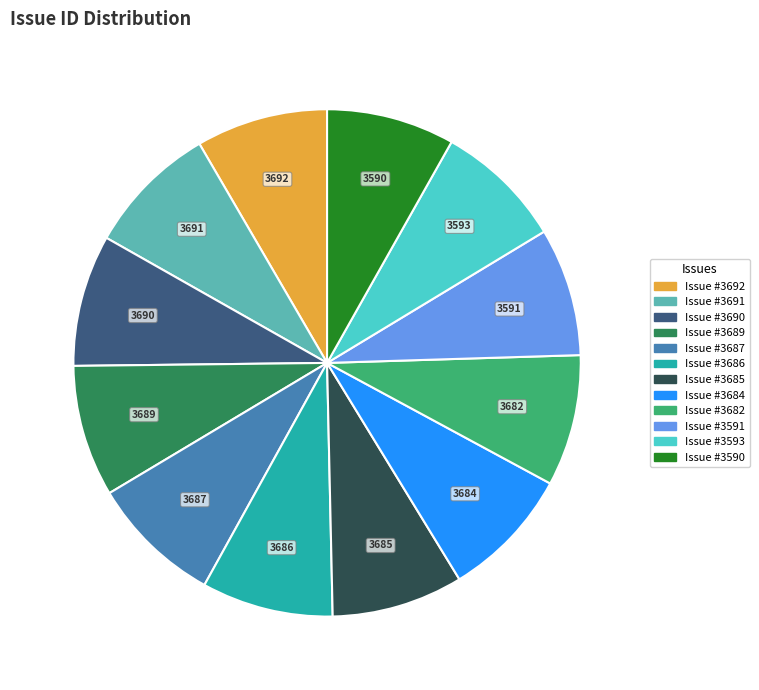

Is it true that 3689 is 1% of the pie?

False